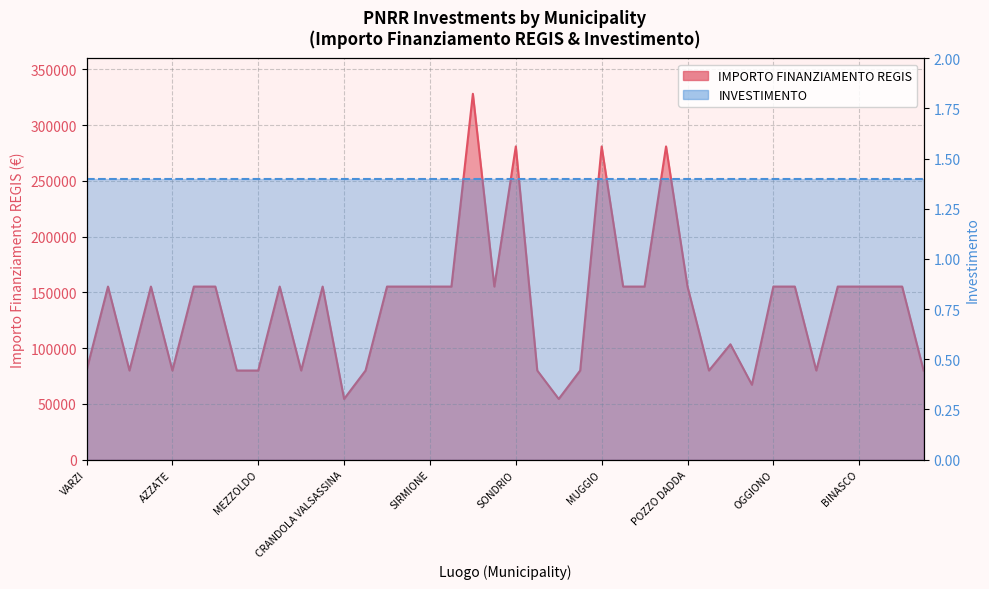

List the labels in order of value, largest first.

CREMONA, SONDRIO, MUGGIO, CORSICO, BREGNANO, PONTE SAN PIETRO, DELLO, VIDIGULFO, VEDANO OLONA, RODIGO, LONATE POZZOLO, STEZZANO, SIRMIONE, VERDELLO, CESATE, TAVERNERIO, LOCATE DI TRIULZI, POZZO DADDA, OGGIONO, MARTINENGO, BUSSERO, BINASCO, MANERBIO, PONTOGLIO, SOMMA LOMBARDO, VARZI, FRASCAROLO, AZZATE, FOPPOLO, MEZZOLDO, LONGHENA, PIAZZATORRE, TERNATE, VILLANOVA DARDENGHI, DONGO, GANDELLINO, CASALOLDO, SARTIRANA LOMELLINA, CRANDOLA VALSASSINA, LANZADA